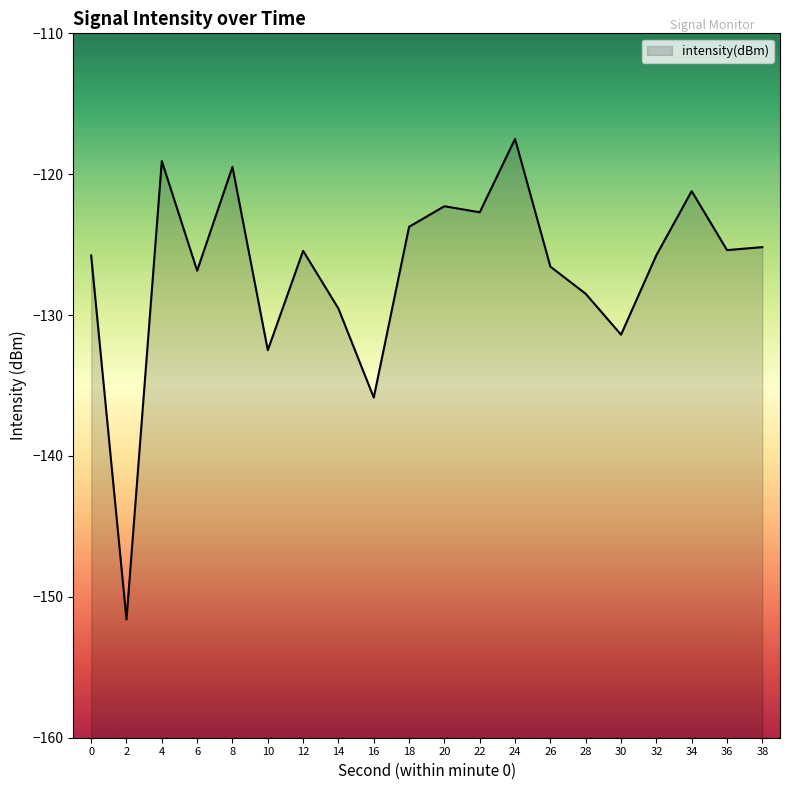

The chart shows a value of -126.8 at 6. True or false?

True